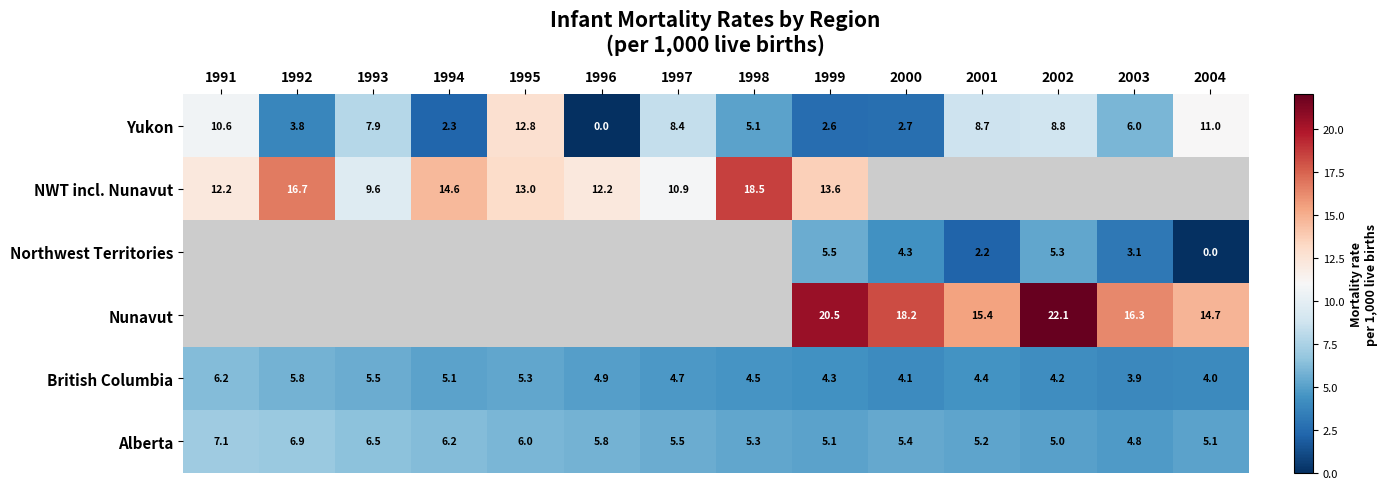

Which series changed the most between 1995 and 2000?

Yukon